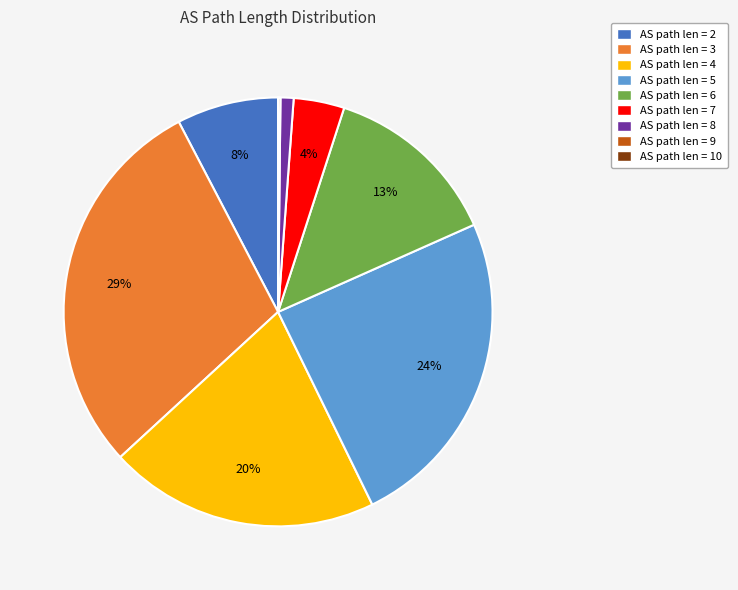

To the nearest percent, what is the combined percentage of AS path len = 8 and AS path len = 7?

5%